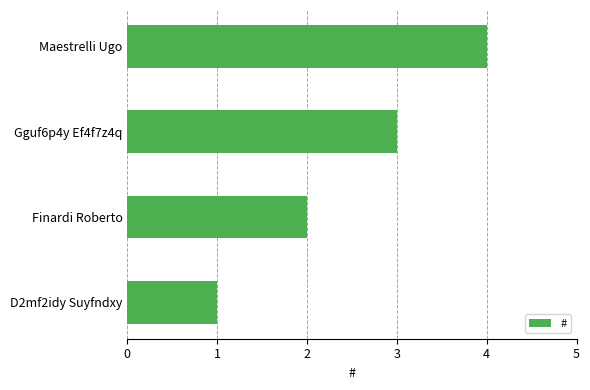

What is the difference between the maximum and minimum values?

3